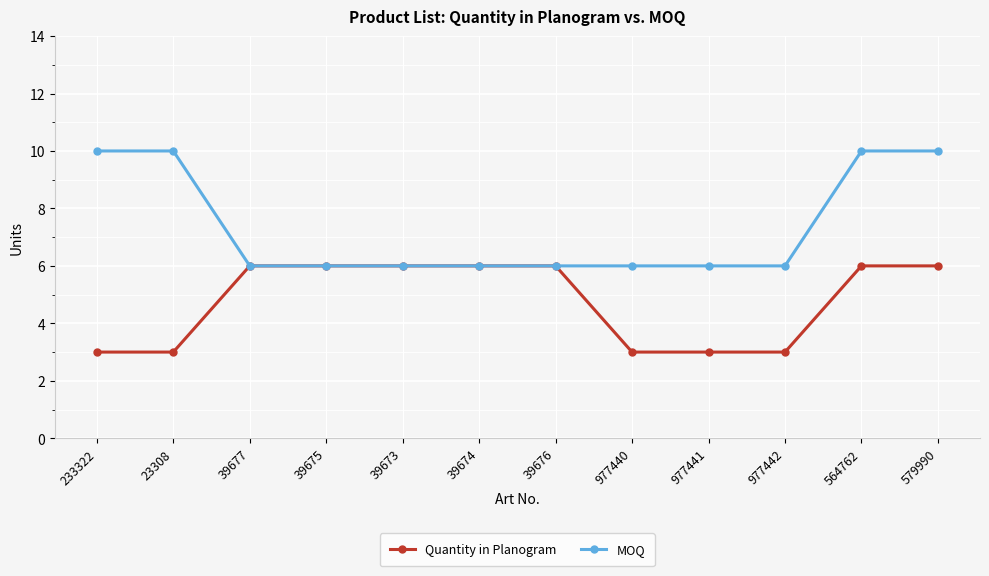

Reading right to left, list all the values displayed in this chart.

Quantity in Planogram: 579990=6	564762=6	977442=3	977441=3	977440=3	39676=6	39674=6	39673=6	39675=6	39677=6	23308=3	233322=3
MOQ: 579990=10	564762=10	977442=6	977441=6	977440=6	39676=6	39674=6	39673=6	39675=6	39677=6	23308=10	233322=10